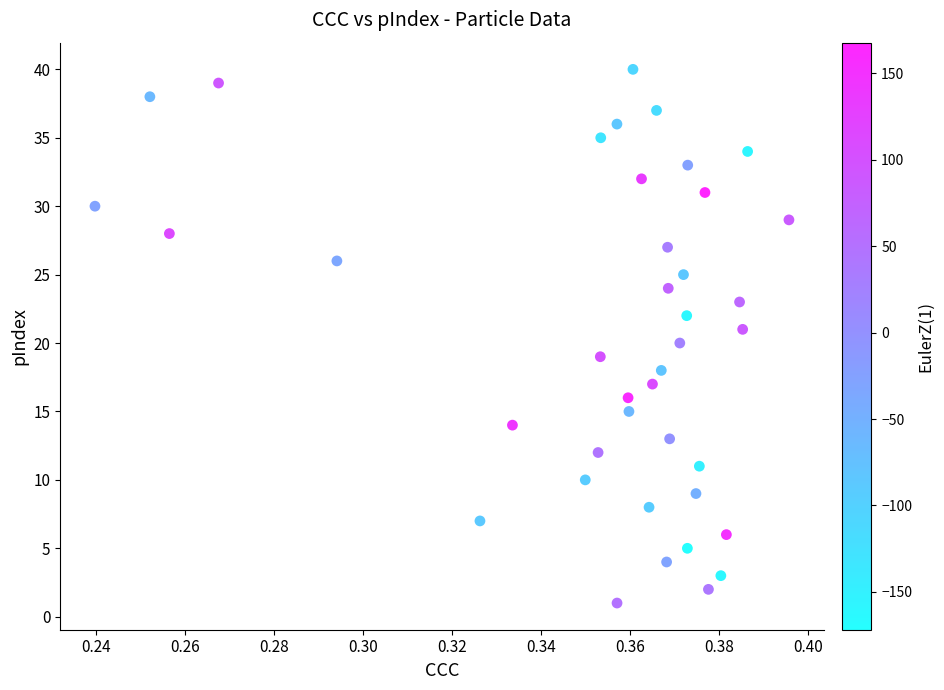

What is the range of Y values (max minus min)?

39